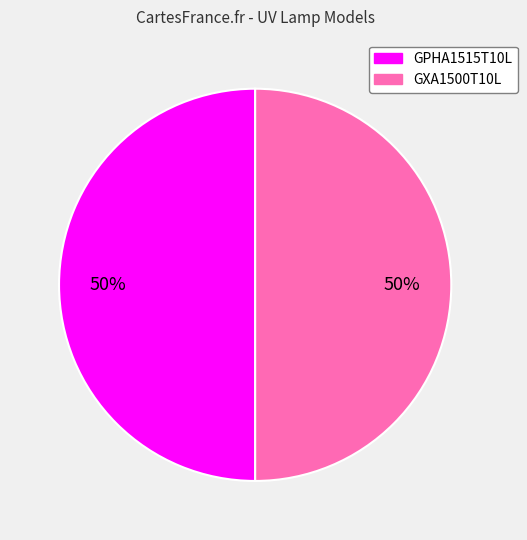

What percentage is the GPHA1515T10L slice, to the nearest percent?

50%